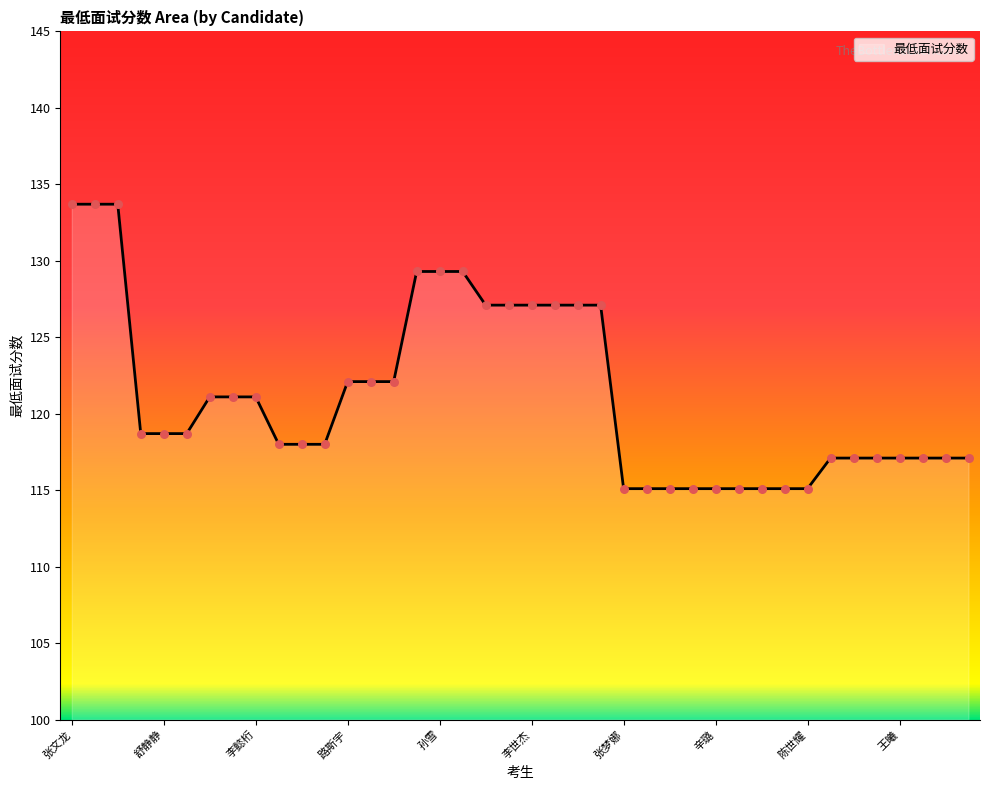

What is the difference between the maximum and minimum values?

18.6